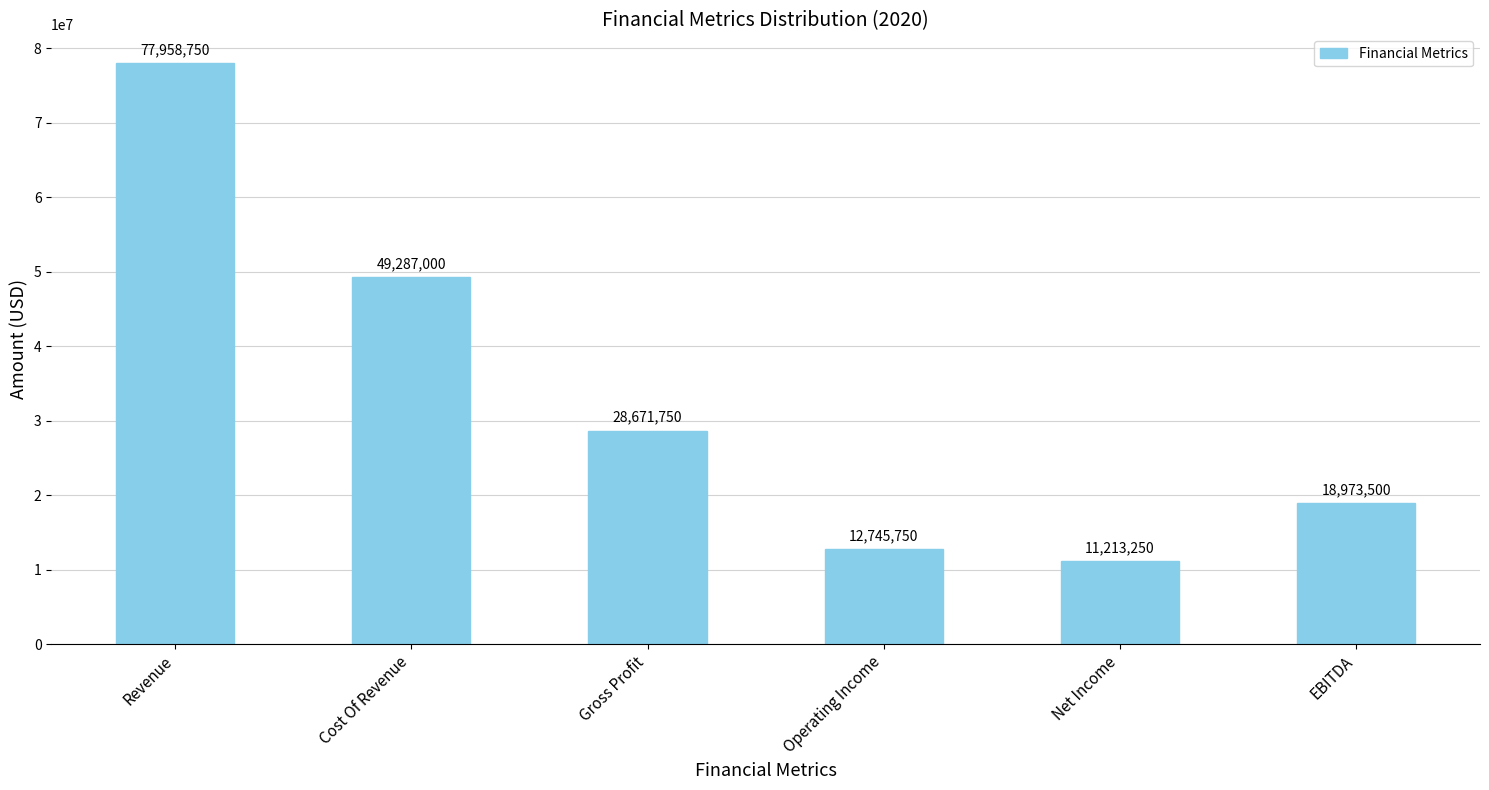

What is the difference between the maximum and minimum values?

66745500